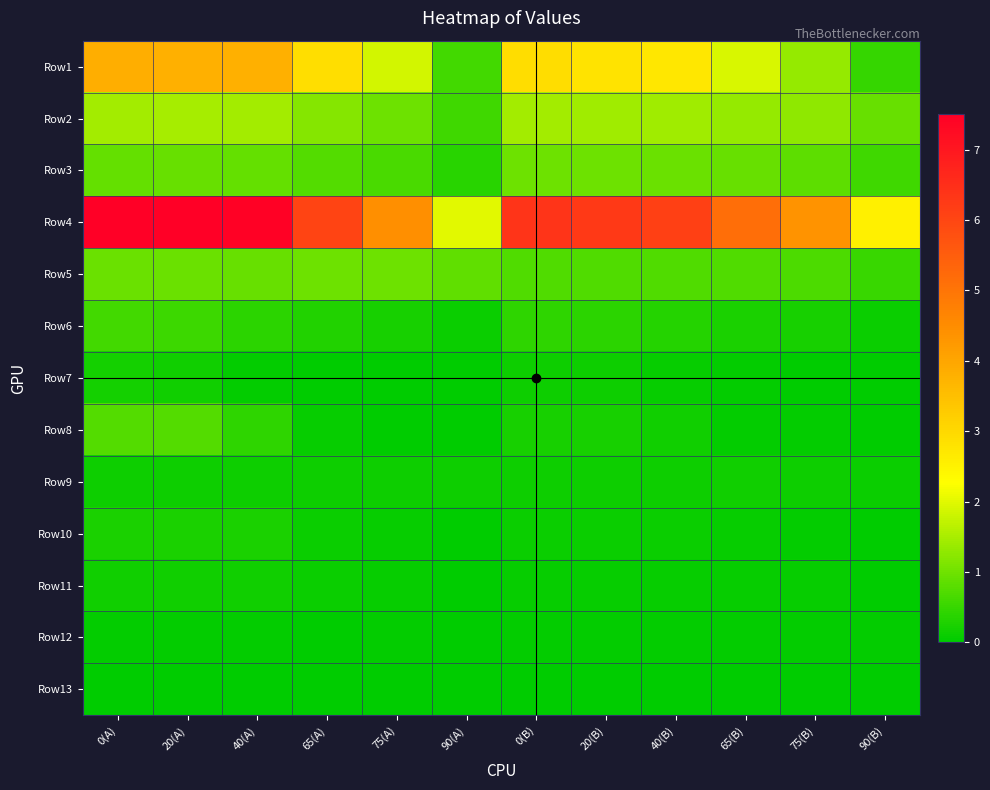

At how many categories does at least one series exceed 2?

12